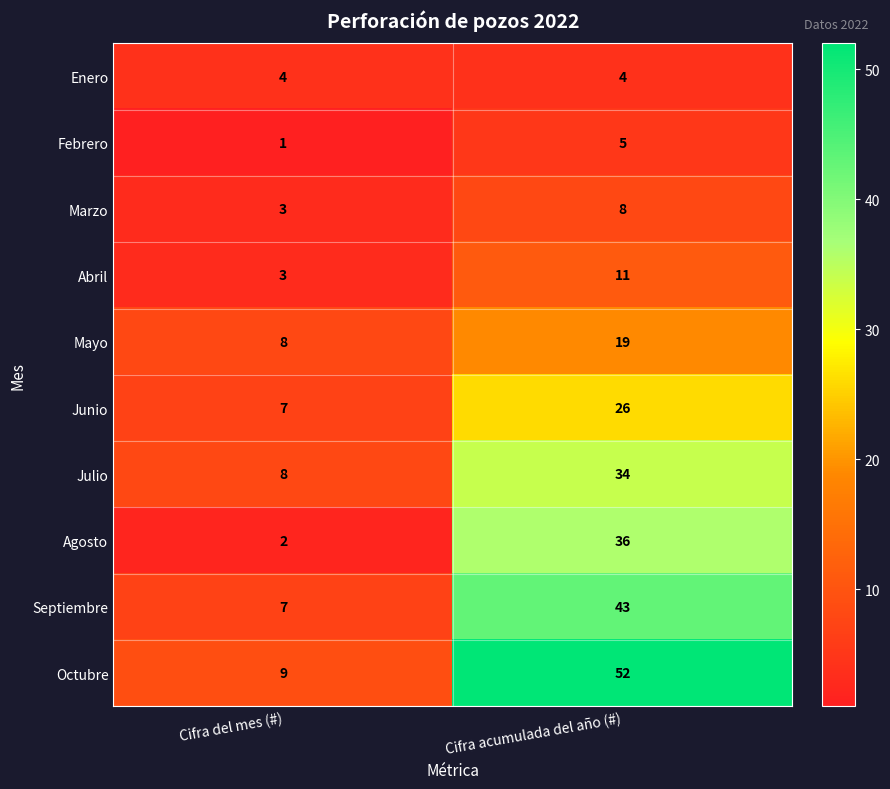

What is the sum of all Julio values?

42